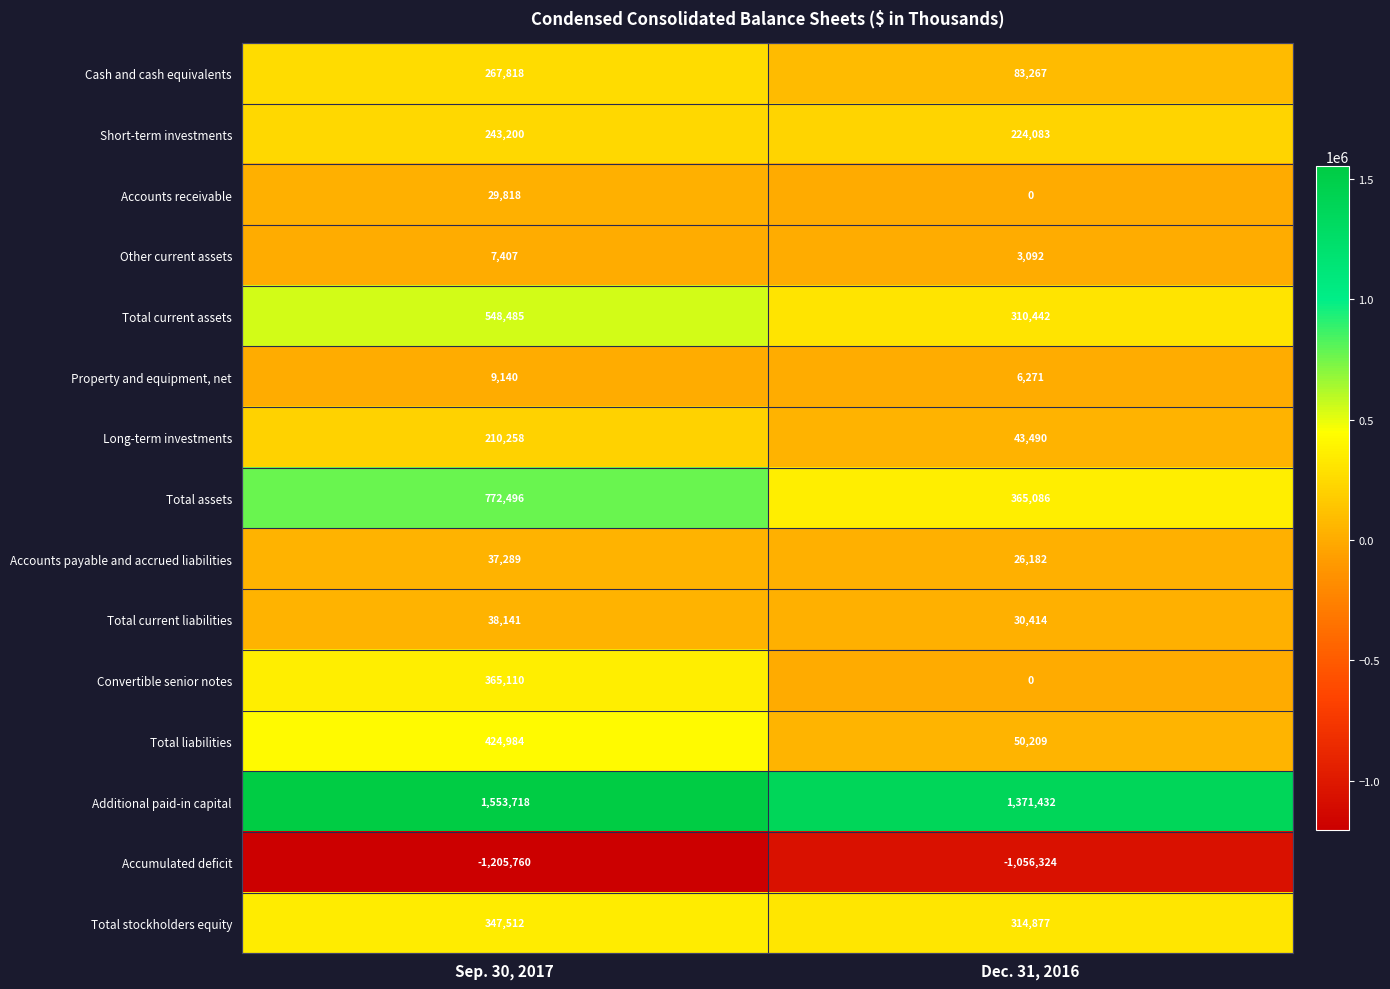

Rank the series by their maximum value, from highest to lowest.

Additional paid-in capital, Total assets, Total current assets, Total liabilities, Convertible senior notes, Total stockholders equity, Cash and cash equivalents, Short-term investments, Long-term investments, Total current liabilities, Accounts payable and accrued liabilities, Accounts receivable, Property and equipment, net, Other current assets, Accumulated deficit